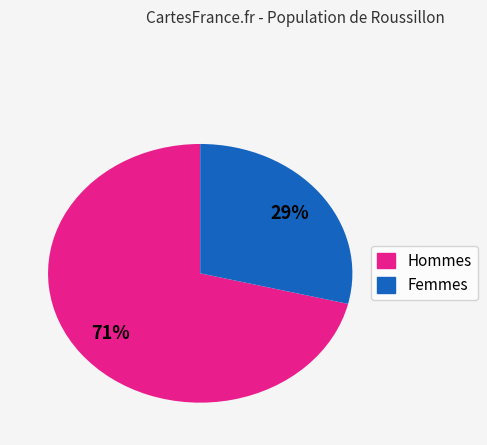

To the nearest percent, what is the average slice percentage?

50%